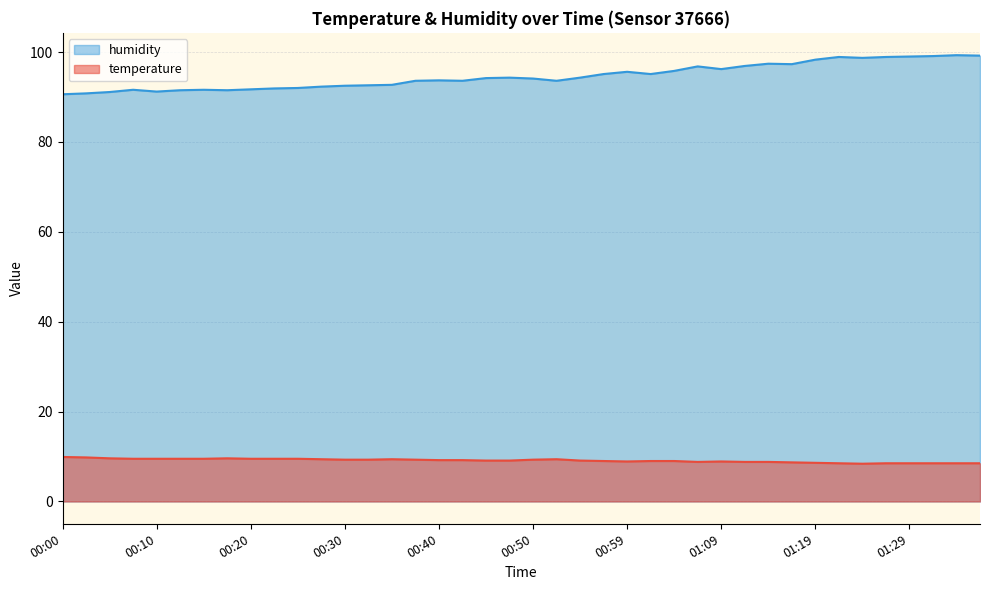

What is the difference between the temperature values at 00:05 and 00:25?

0.1